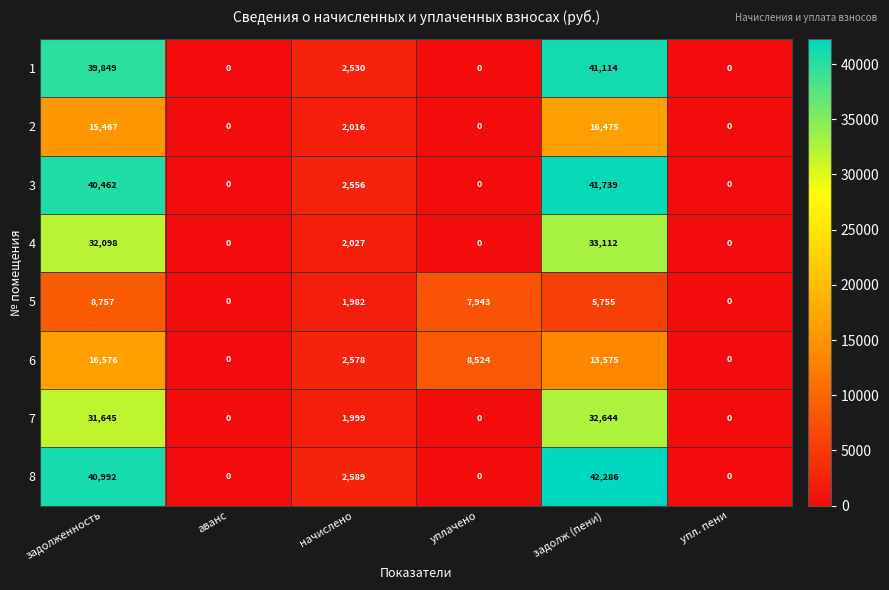

What is the difference between the highest and lowest values at начислено?

607